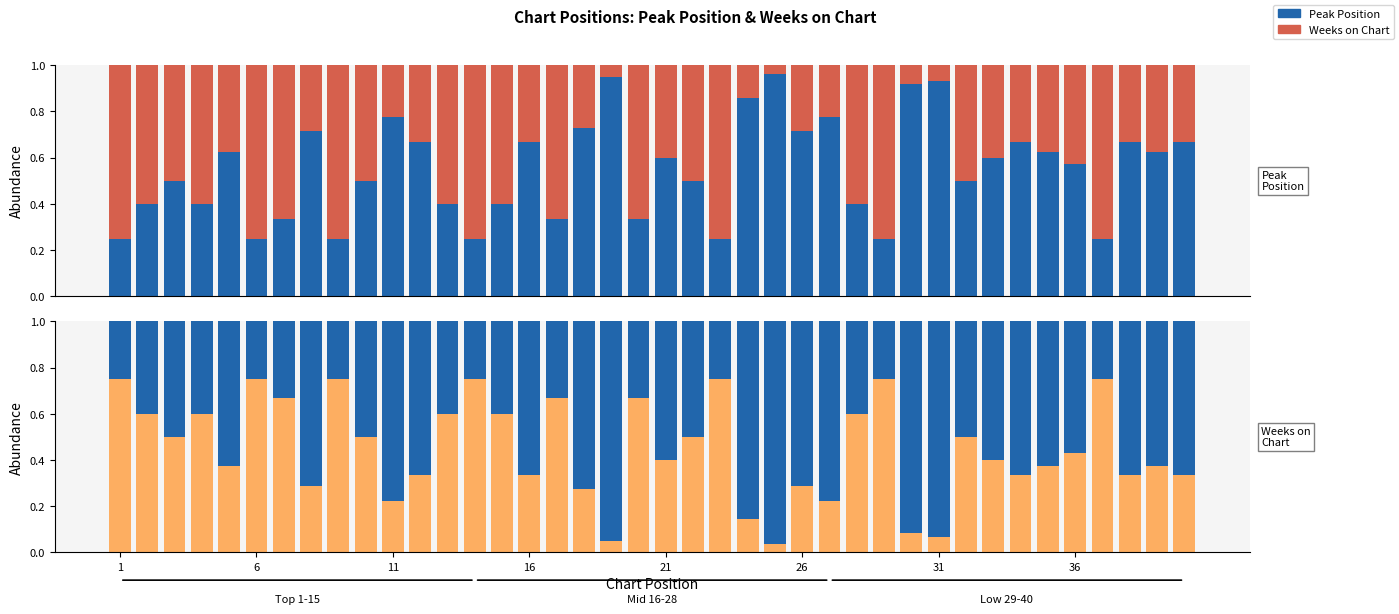

List the series in order of their overall mean, highest first.

Peak Position, Weeks on Chart